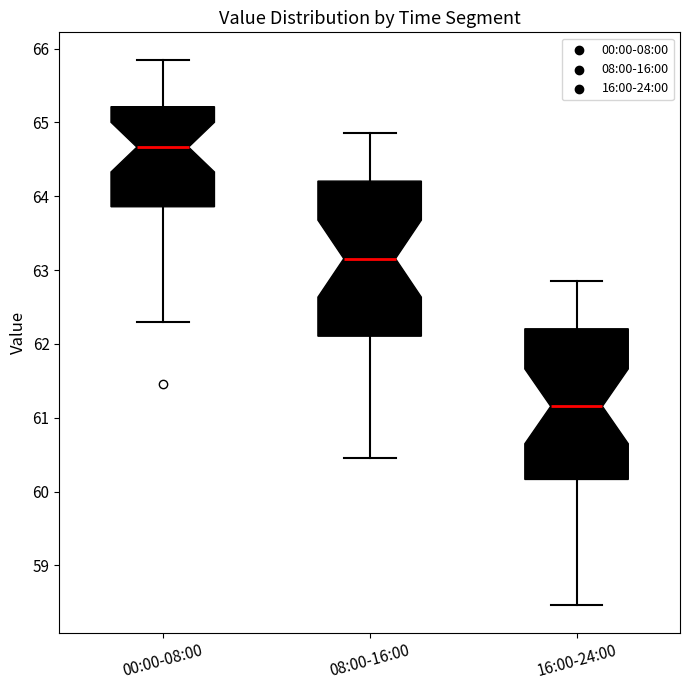

Reading left to right, read every box against the y-axis: the position of its median line, the range the box covers, and the ends of its whiskers. The values are not printed on the chart, so give them approximately, as read against the axis.

00:00-08:00: median 64.7, box 63.9 to 65.2, whiskers 62.3 to 65.9
08:00-16:00: median 63.2, box 62.1 to 64.2, whiskers 60.5 to 64.9
16:00-24:00: median 61.2, box 60.2 to 62.2, whiskers 58.5 to 62.9